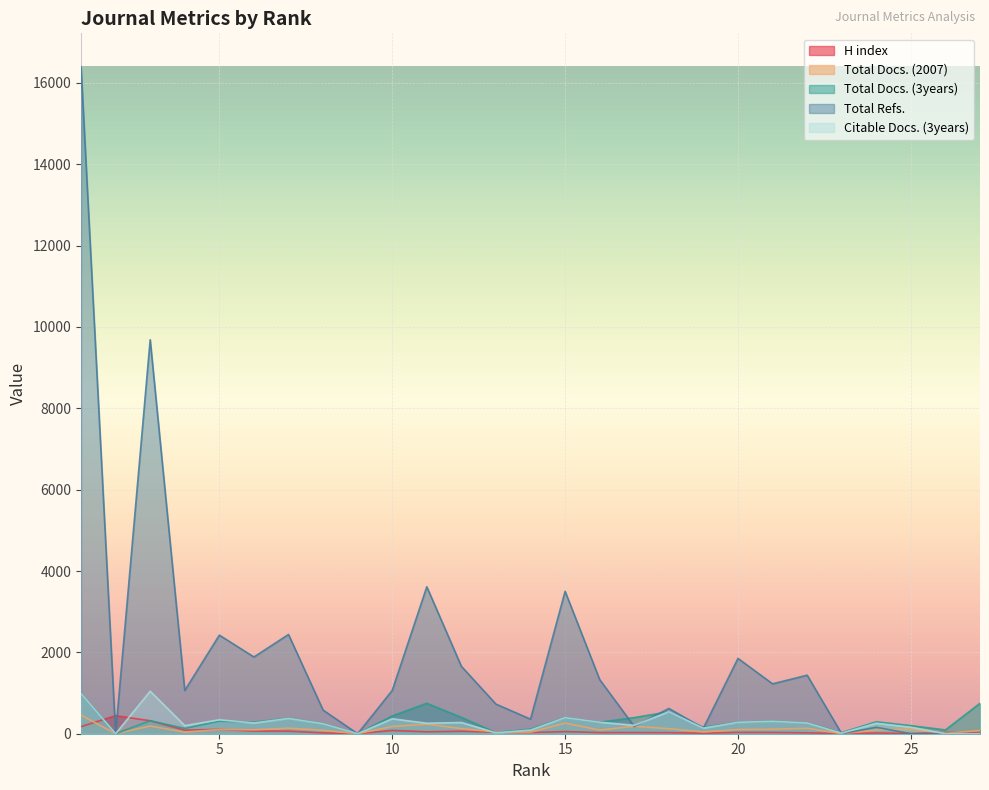

How many values in Total Docs. (3years) are above zero?

25